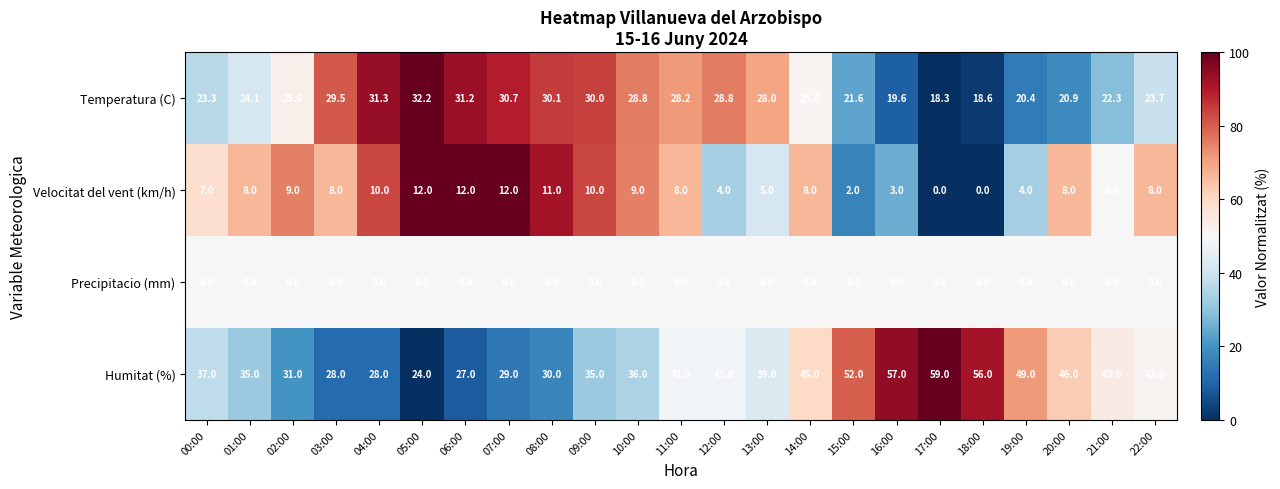

What is the sum of the Humitat (%) values at 05:00 and 00:00?

61.0